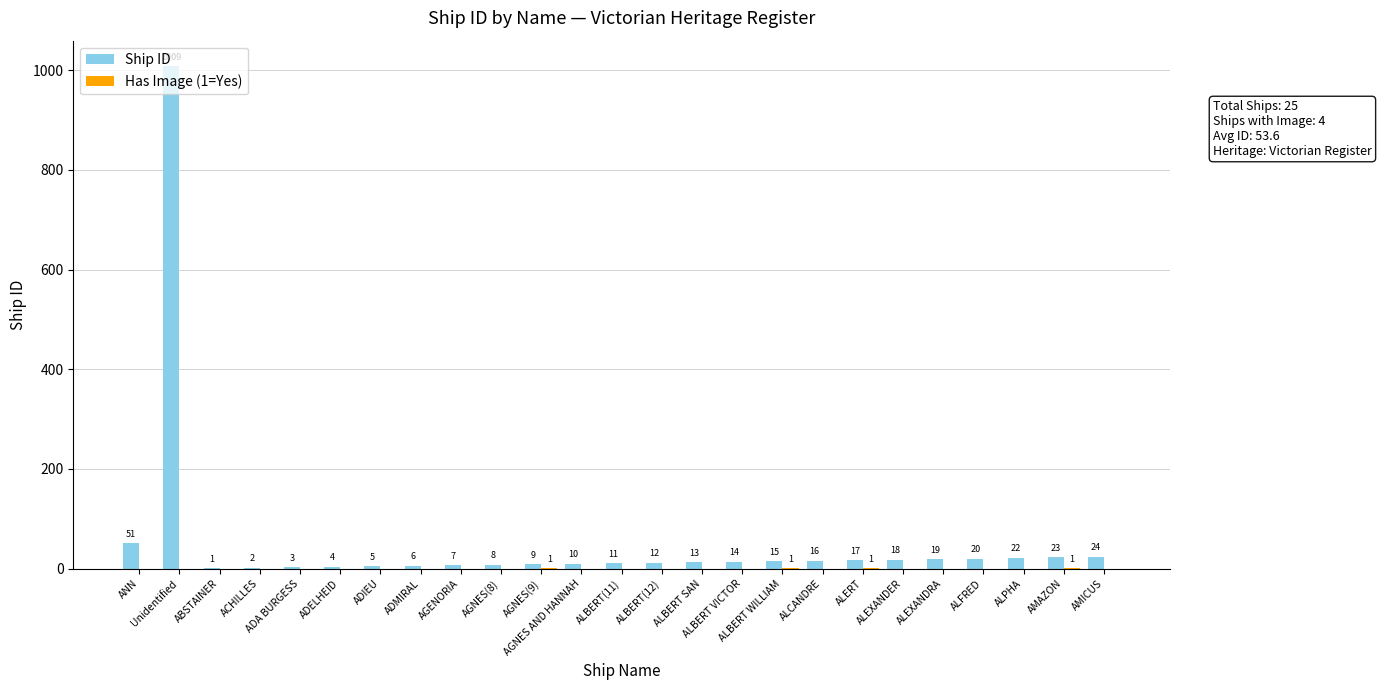

Which series has the largest total across all categories?

Ship ID